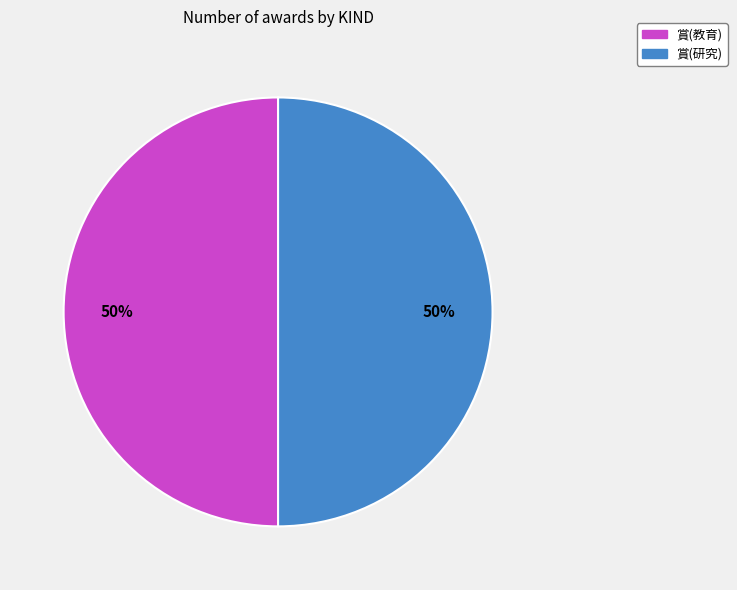

To the nearest percent, what percentage of the pie is 賞(研究)?

50%